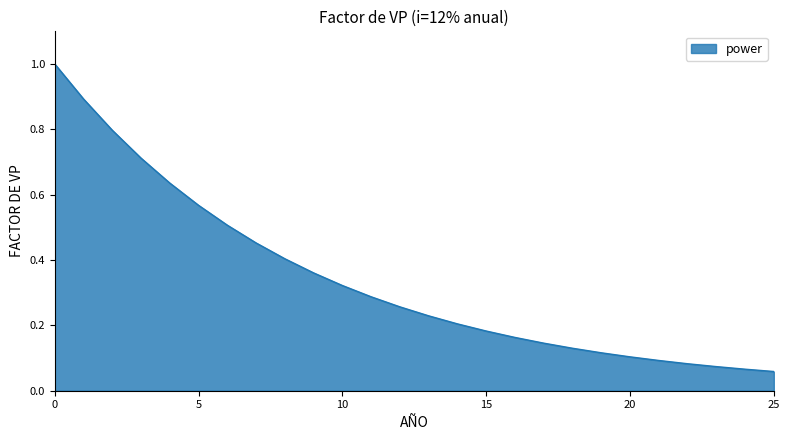

What is the difference between the maximum and minimum values?

0.9